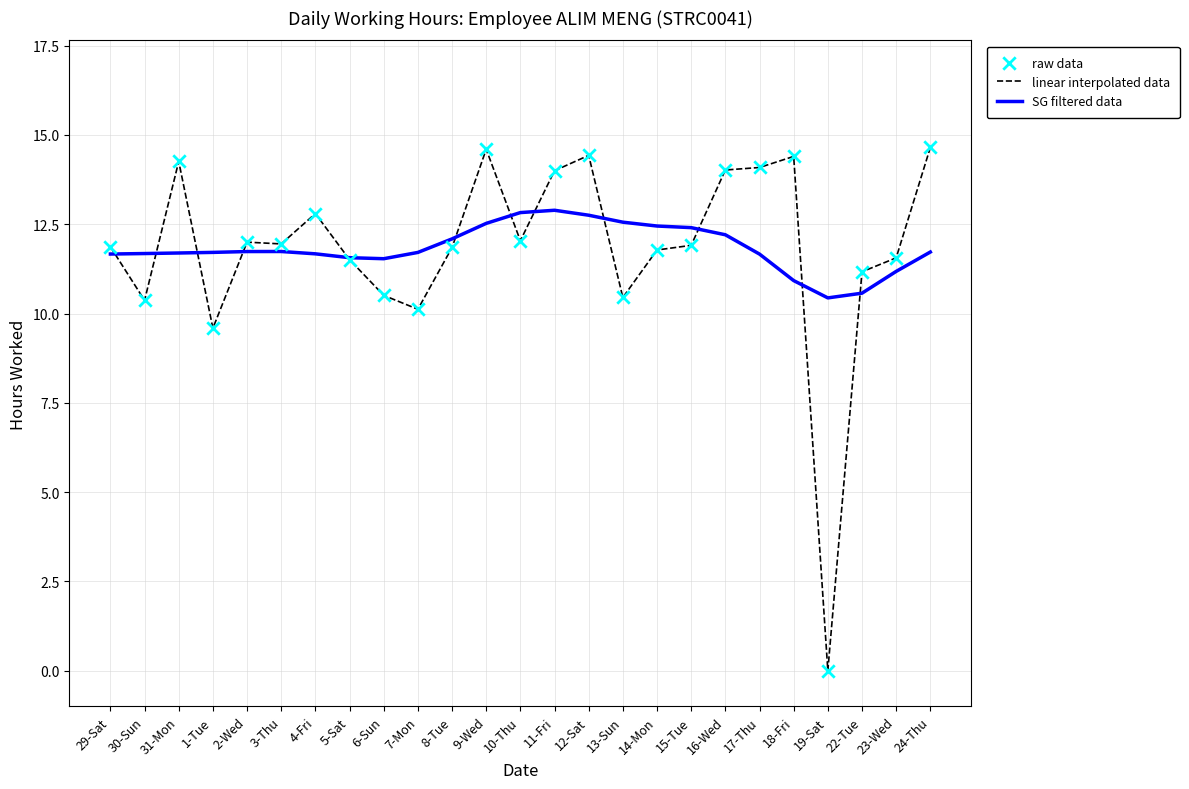

Is the value of SG filtered data at 14-Mon greater than the value of linear interpolated data at 14-Mon?

Yes